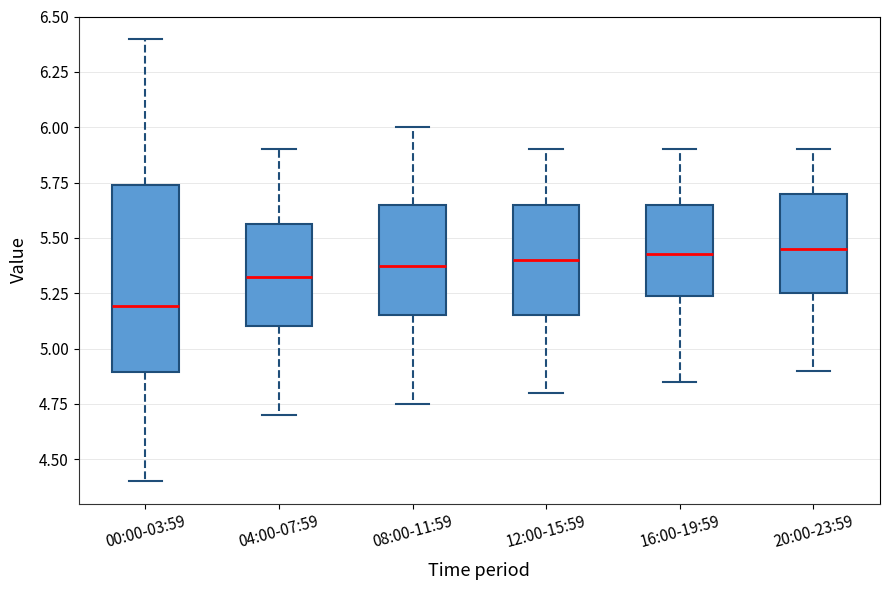

Where is the lower edge of the box for 20:00-23:59 on the y-axis? The values are not printed on the chart, so give them approximately, as read against the axis.

5.25